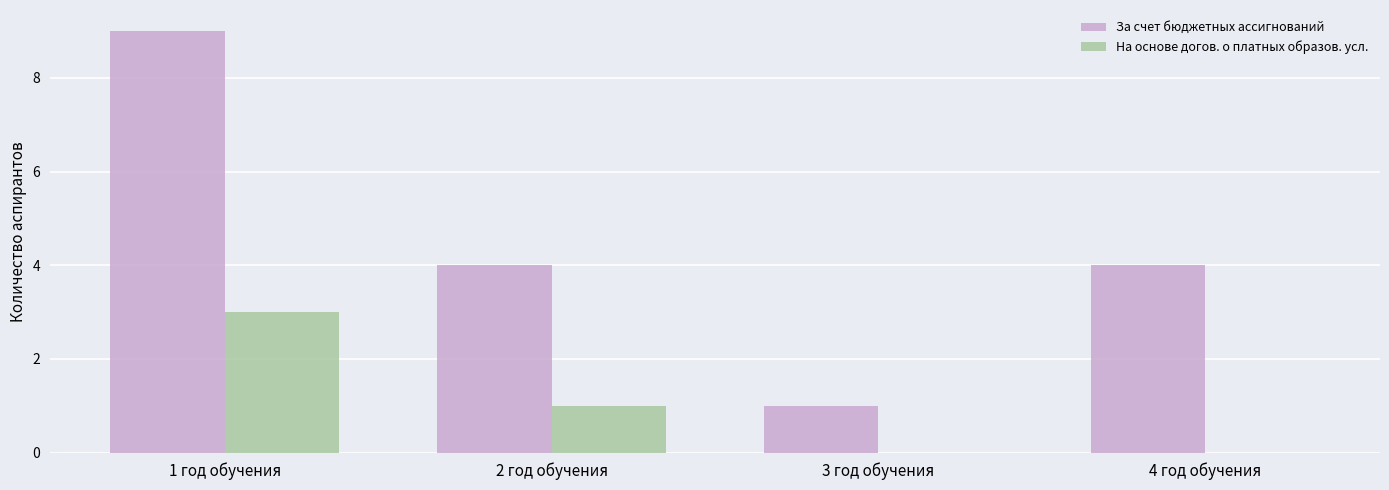

Is the value of На основе догов. о платных образов. усл. at 3 год обучения greater than the value of За счет бюджетных ассигнований at 4 год обучения?

No